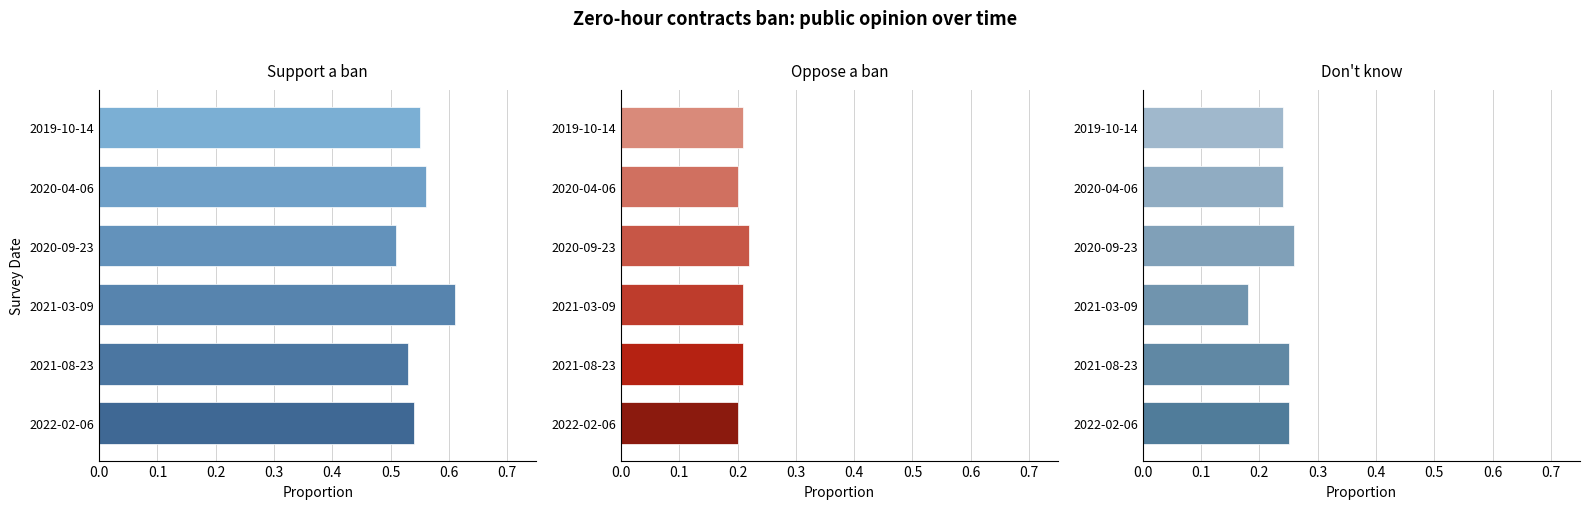

At 2022-02-06, list the series in order from largest to smallest.

Support a ban, Don't know, Oppose a ban